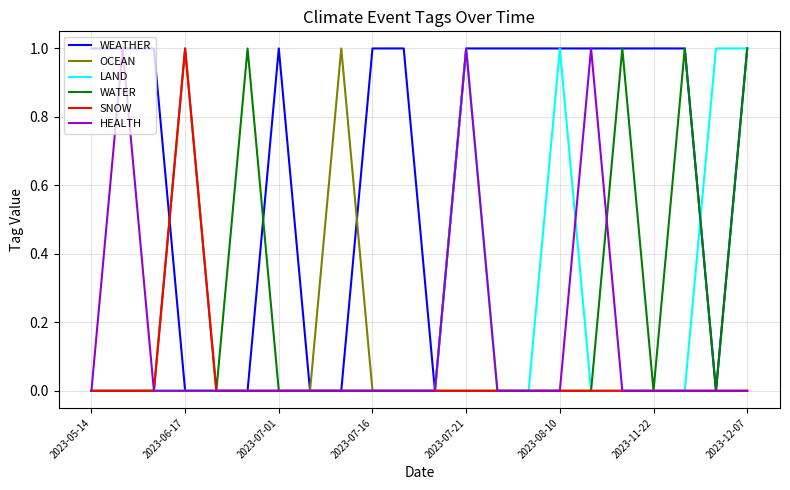

What is the sum of all OCEAN values?

1